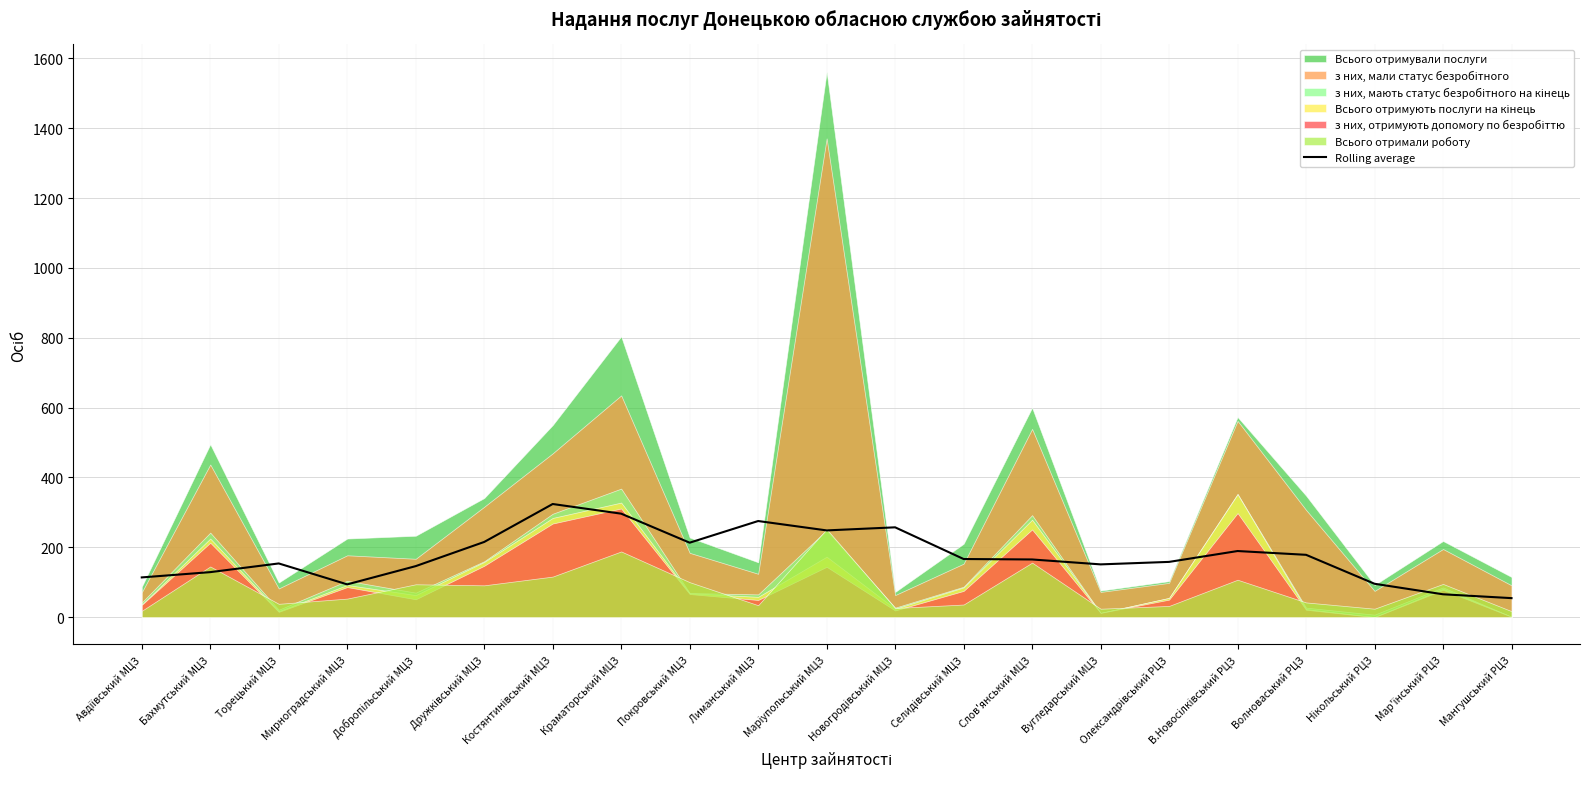

The chart shows a value of 379.7 at Новогродівський МЦЗ. True or false?

False